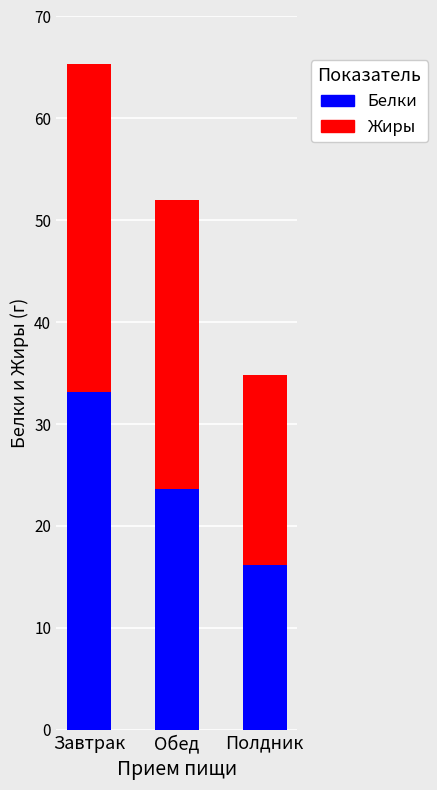

Rank the categories by Белки value from highest to lowest.

Завтрак, Обед, Полдник